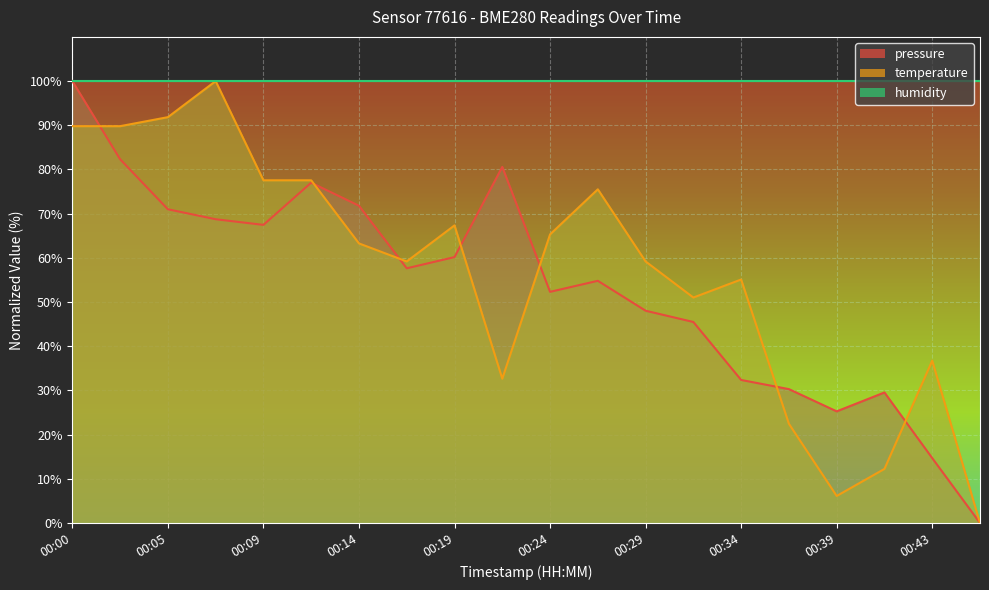

At which label does temperature first exceed 63?

00:00